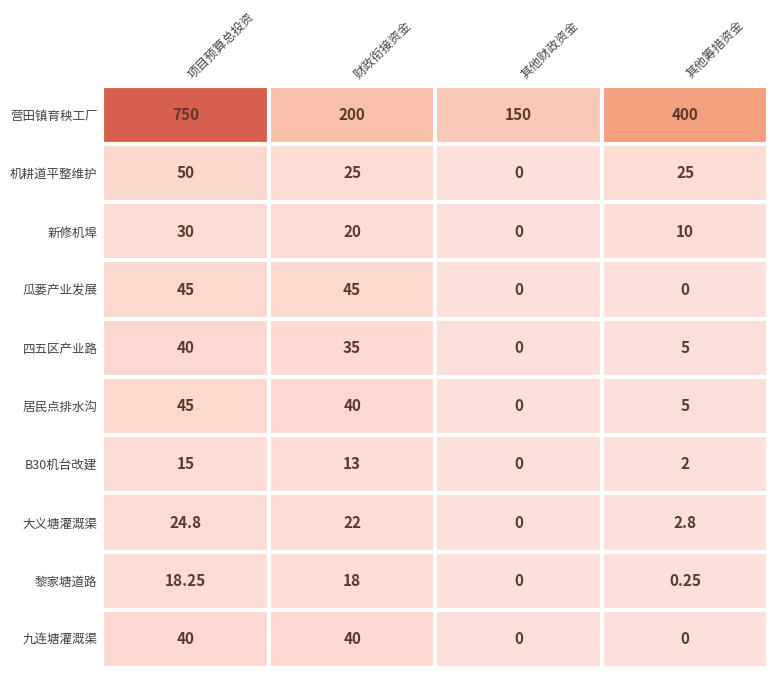

Which series changed the most between 财政衔接资金 and 其他财政资金?

营田镇育秧工厂